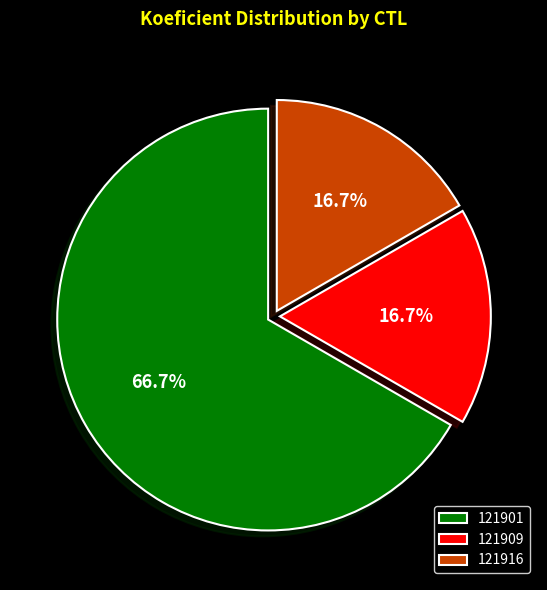

The 121909 slice represents 11% of the pie. True or false?

False